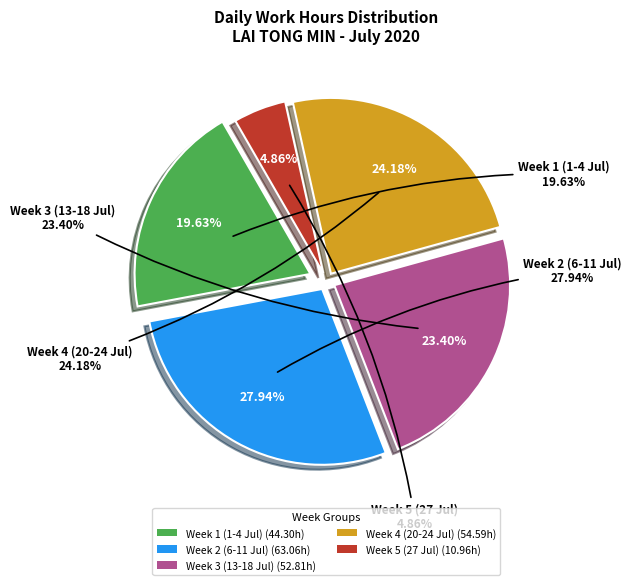

Is there a majority slice in this chart?

No